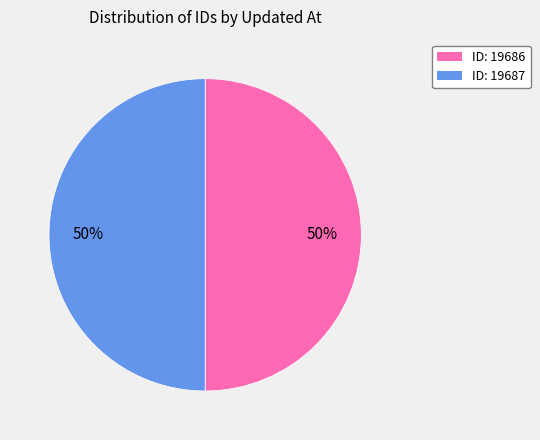

Is it true that ID: 19686 is 50% of the pie?

True